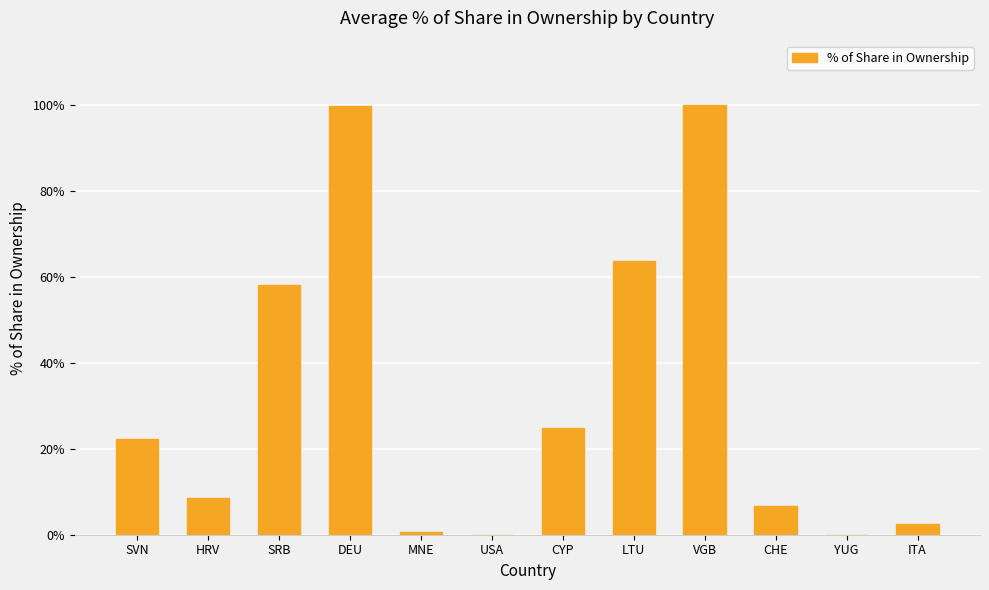

Read the value at HRV.

8.5